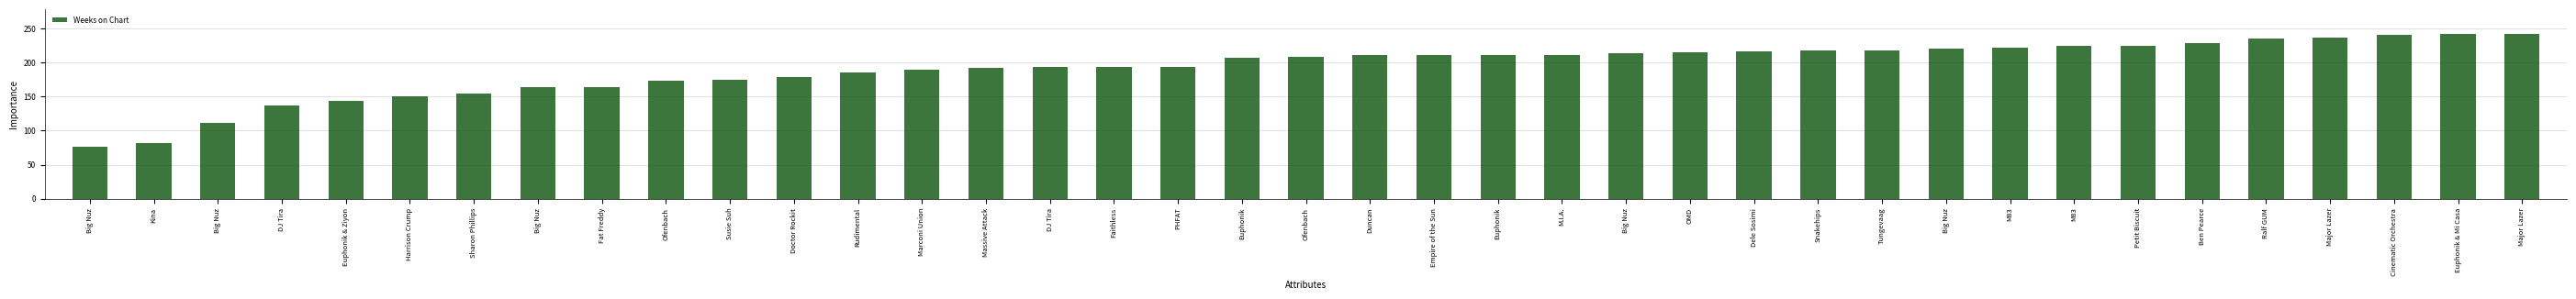

At which label does the data first exceed 208?

Duncan